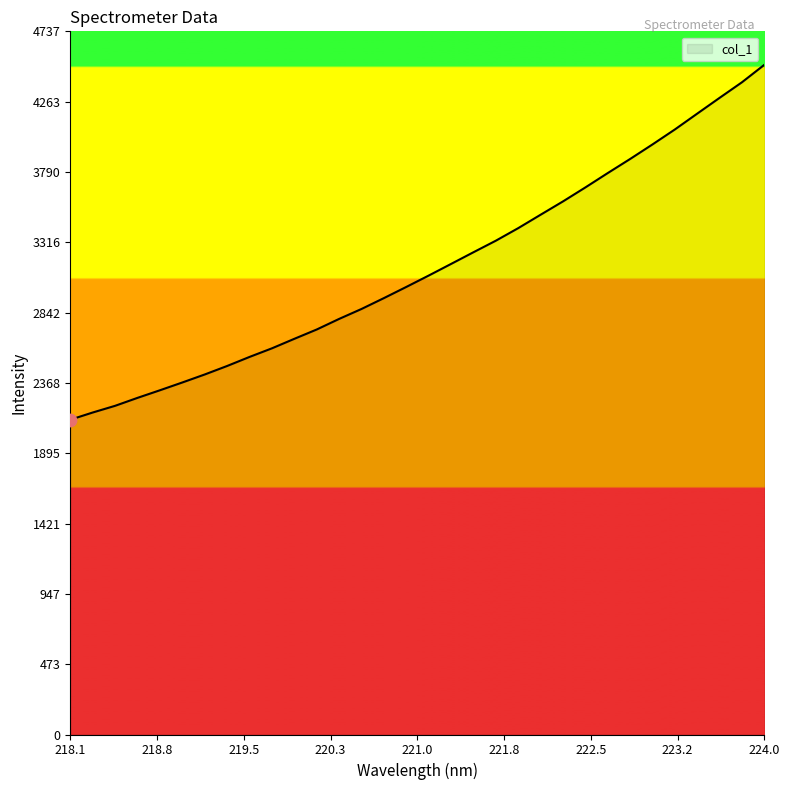

What is the maximum value shown in the chart?

4512.2